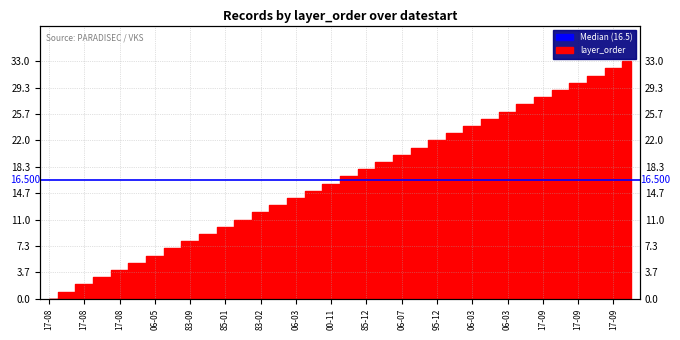

Which label corresponds to the smallest value in the chart?

17-08